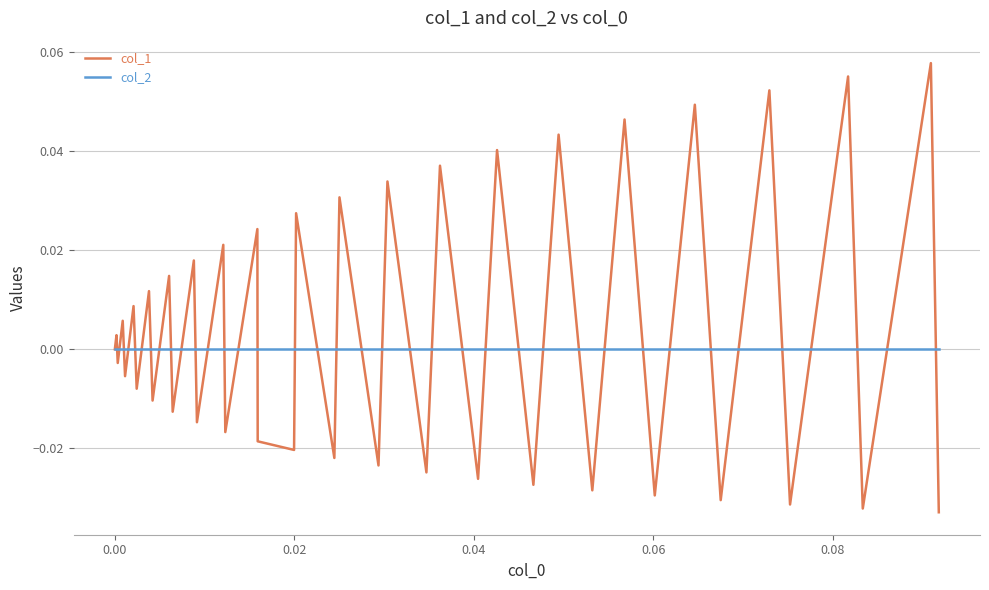

List the series in order of their overall mean, highest first.

col_1, col_2